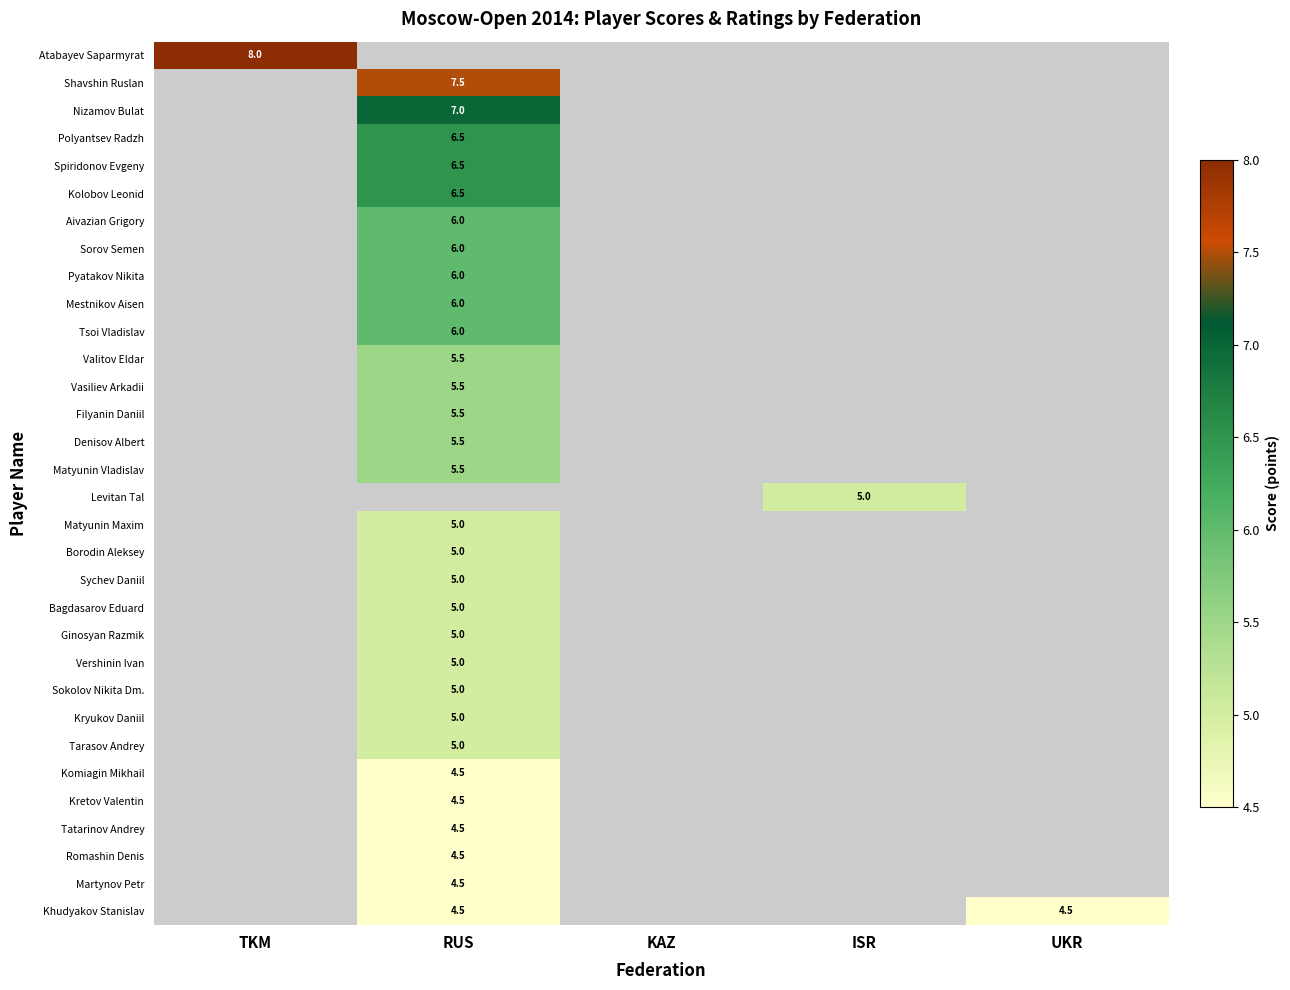

The Tatarinov Andrey series shows 1.1 at RUS. True or false?

False